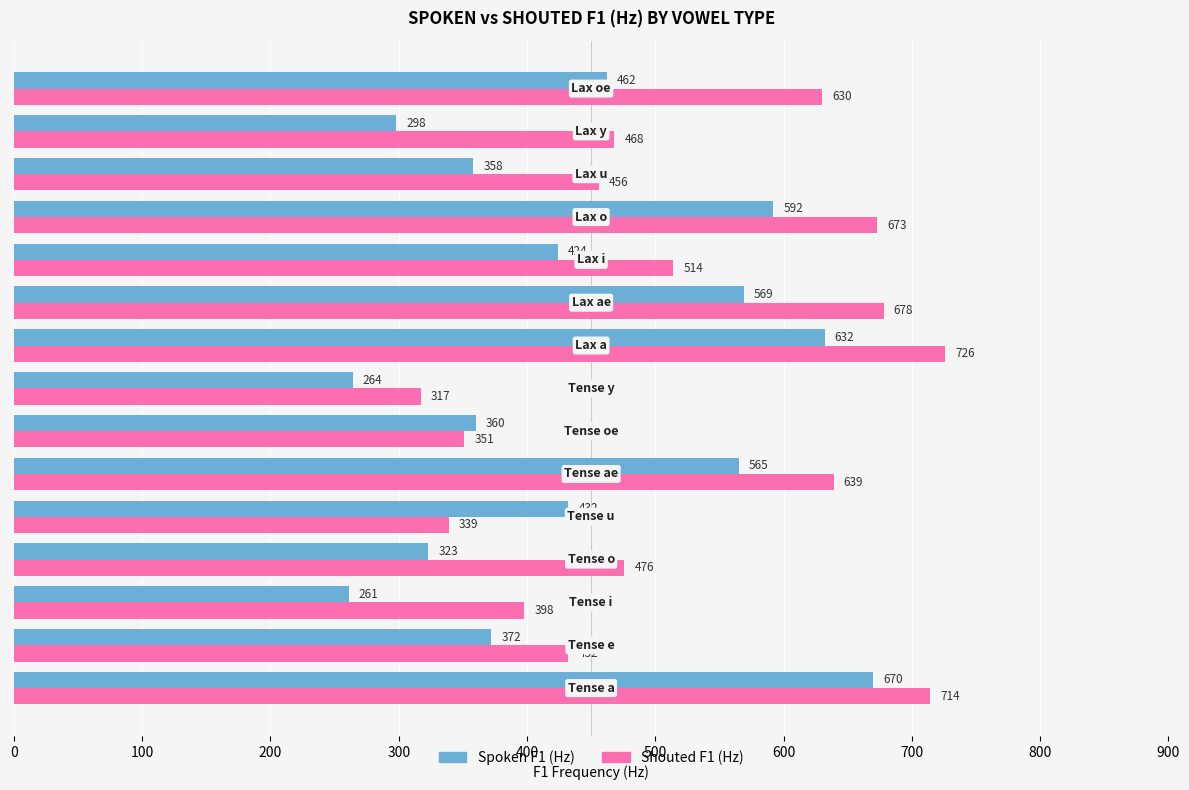

Rank the series by their maximum value, from highest to lowest.

Shouted F1 (Hz), Spoken F1 (Hz)